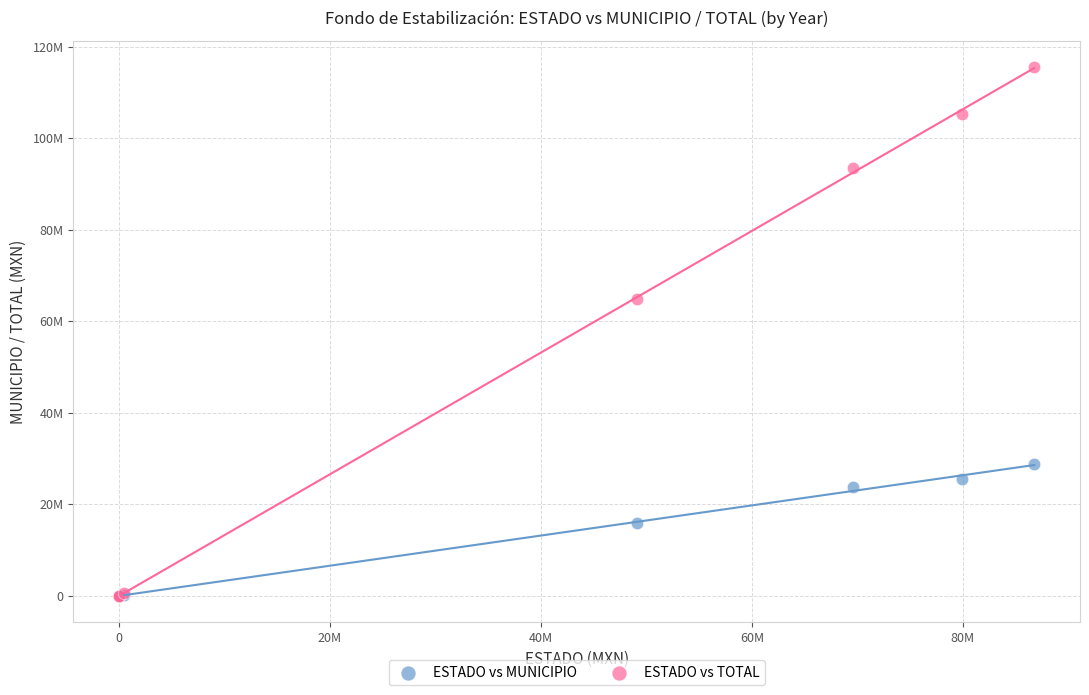

Which series has the largest Y range (max minus min)?

ESTADO vs TOTAL